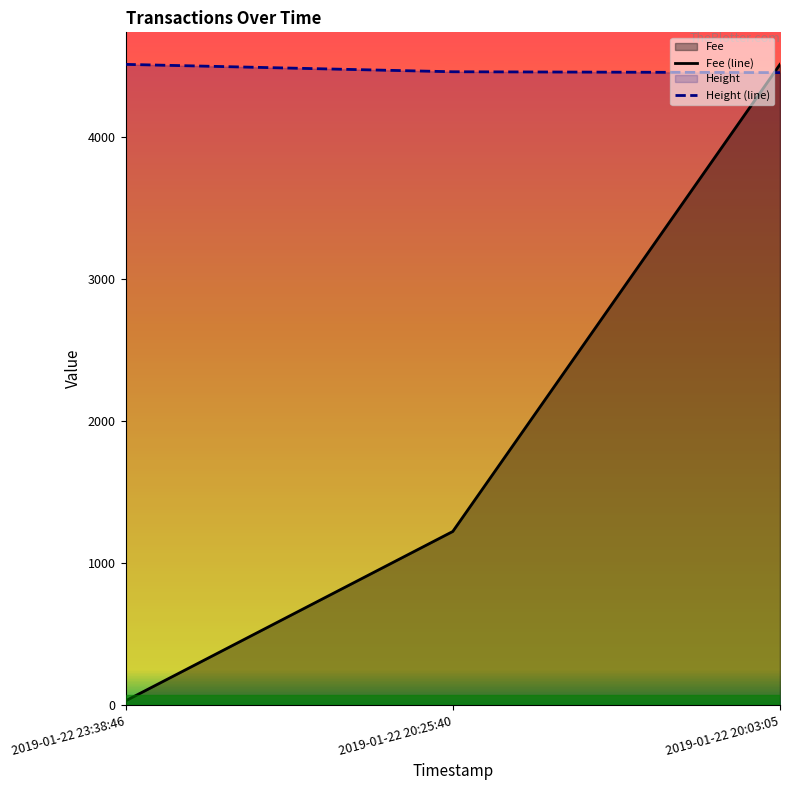

Rank the series at 2019-01-22 20:03:05 from highest to lowest value.

Fee (line), Height (line)